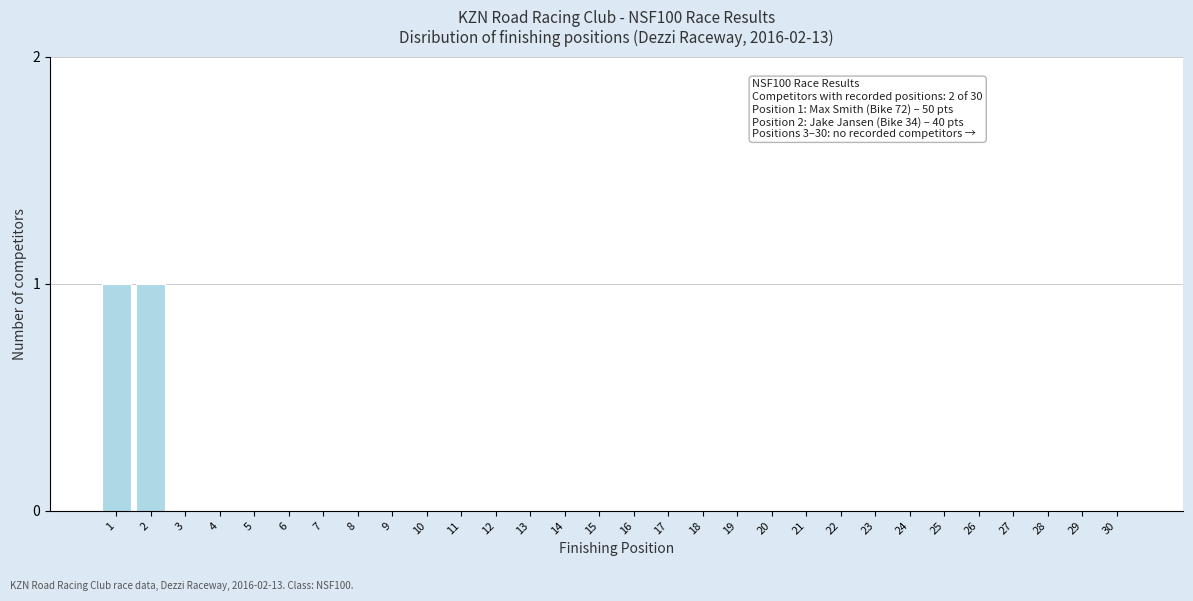

Reading left to right, what are all the values shown in this chart?

1=1	2=1	3=0	4=0	5=0	6=0	7=0	8=0	9=0	10=0	11=0	12=0	13=0	14=0	15=0	16=0	17=0	18=0	19=0	20=0	21=0	22=0	23=0	24=0	25=0	26=0	27=0	28=0	29=0	30=0